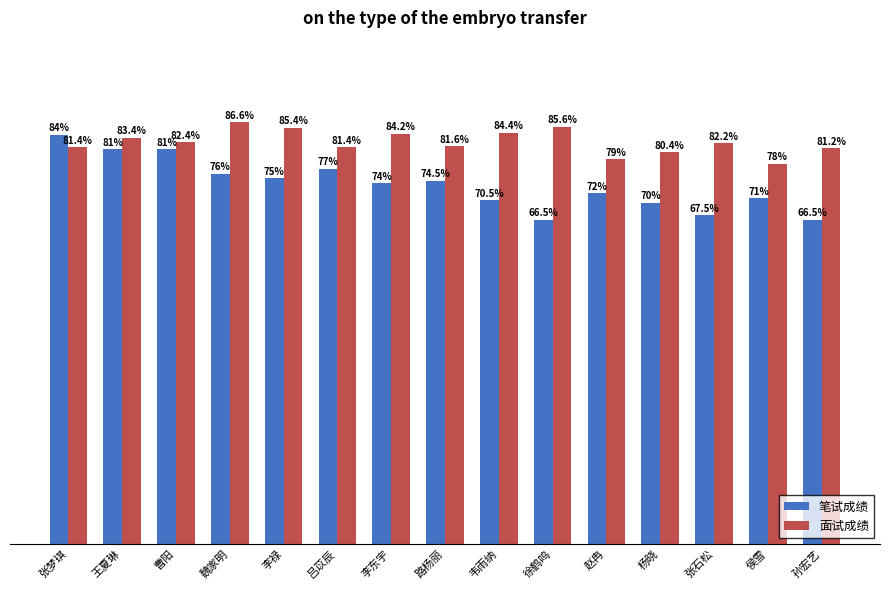

At which label does 笔试成绩 first exceed 74?

张梦琪